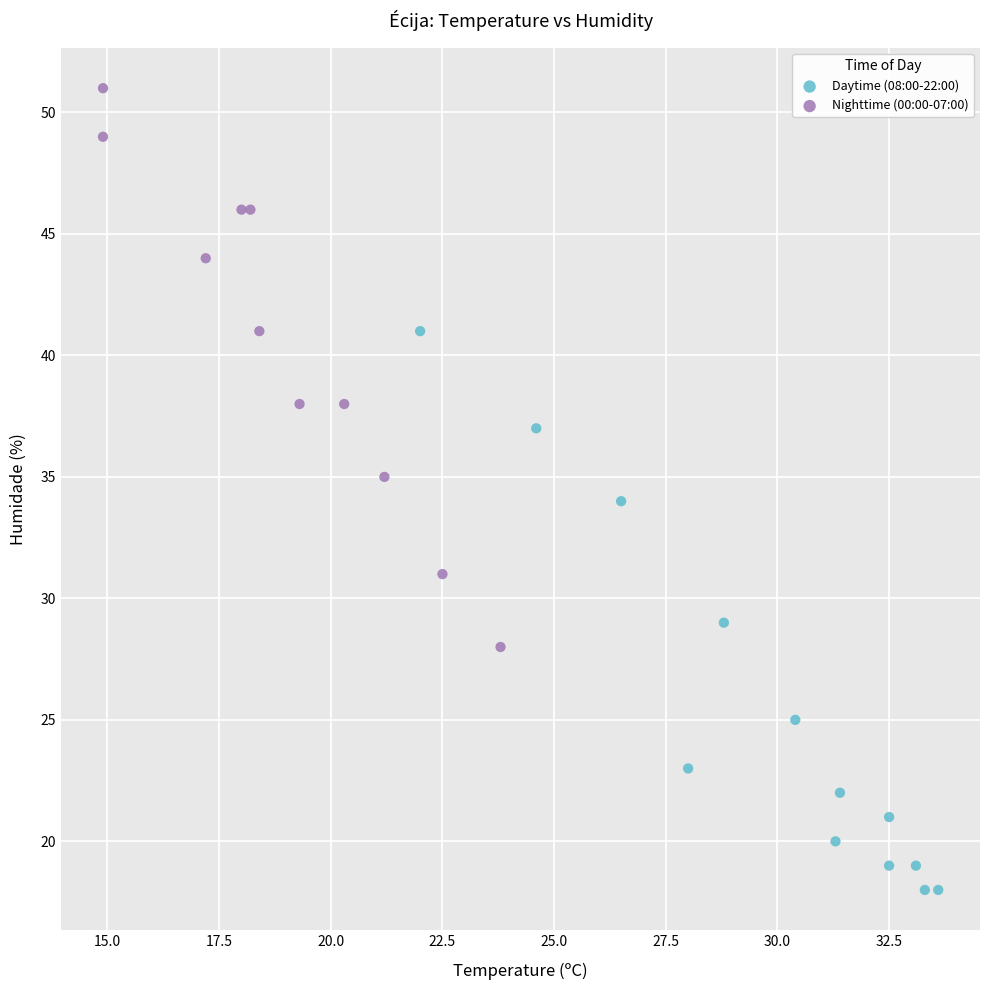

What are all the series names shown in the legend?

Daytime (08:00-22:00), Nighttime (00:00-07:00)